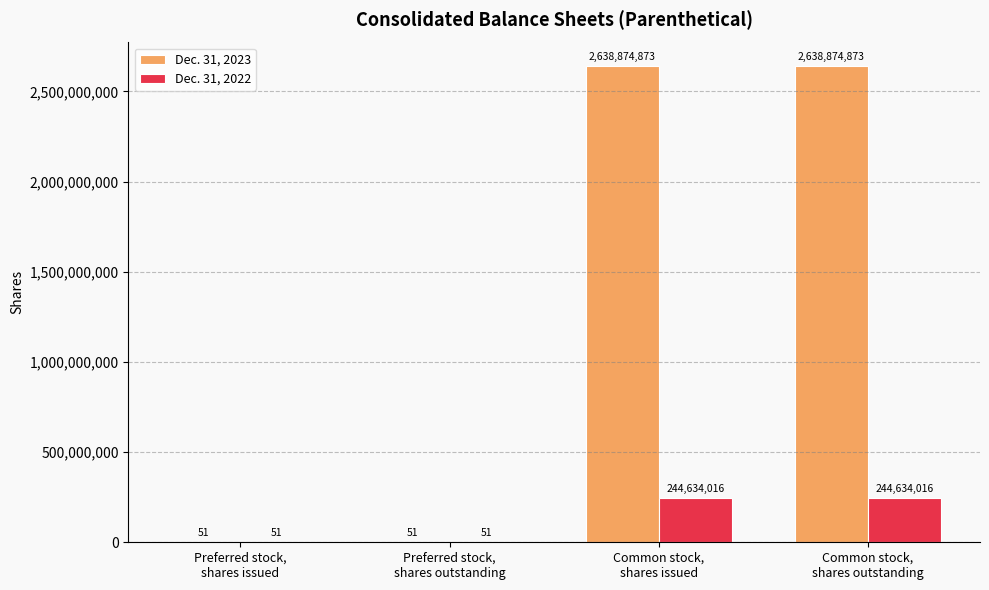

The value of Dec. 31, 2022 at Common stock,
shares outstanding is 141049994. True or false?

False